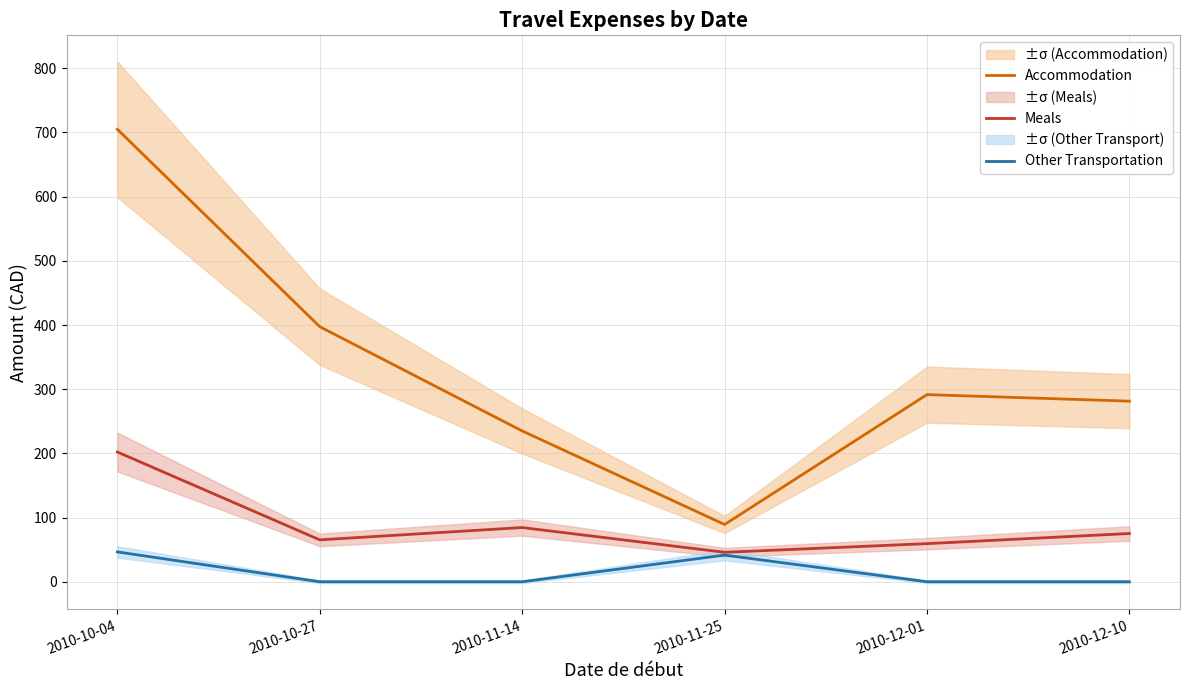

The value of Accommodation at 2010-10-27 is 397.4. True or false?

True